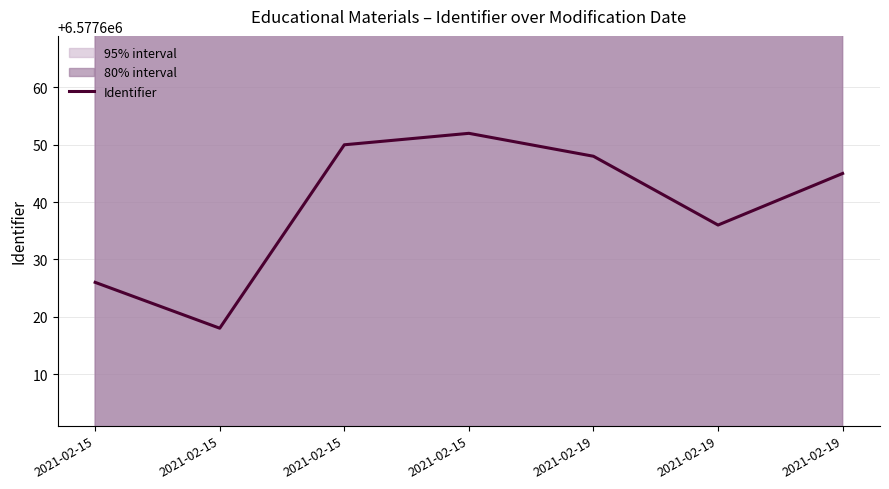

What is the average value?

6577639